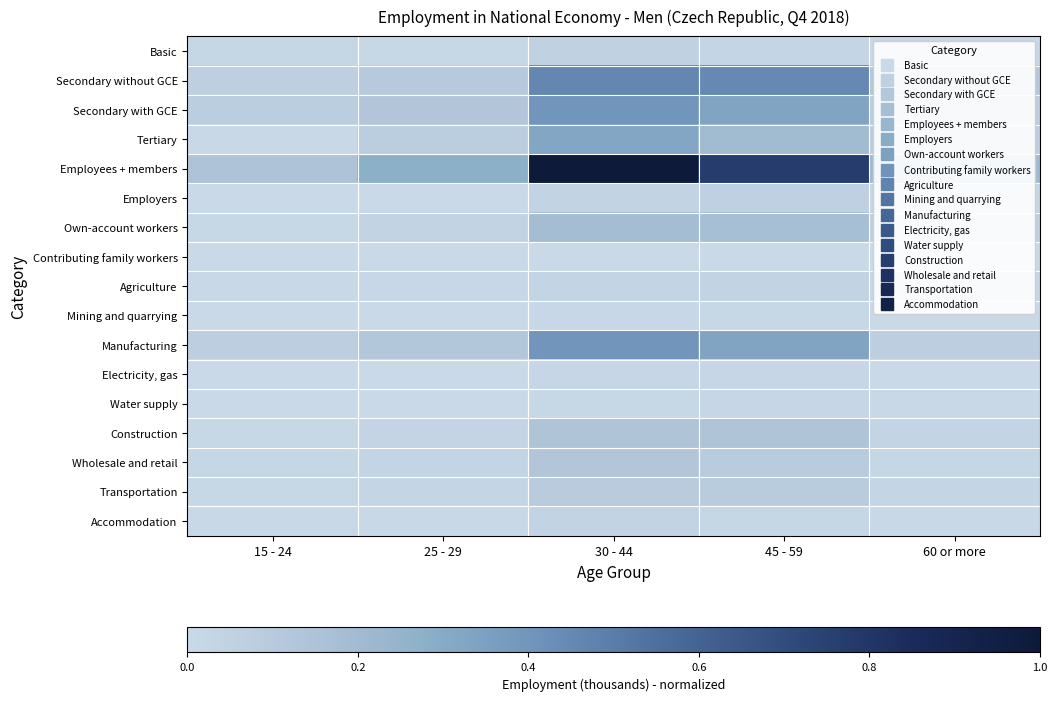

Which series has the widest spread of values?

Employees + members